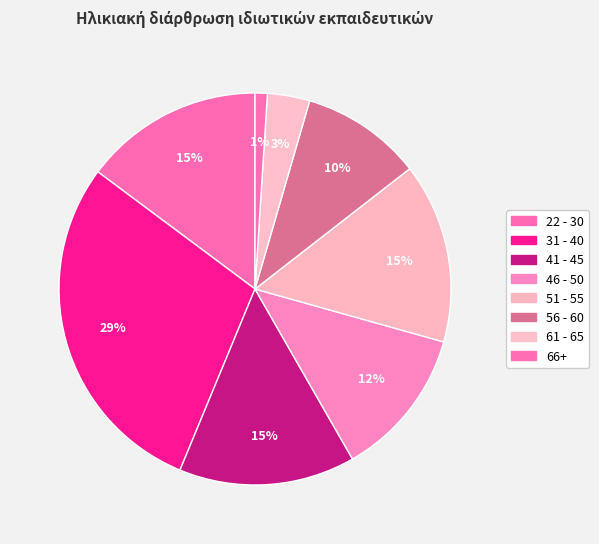

Does any single category account for the majority?

No